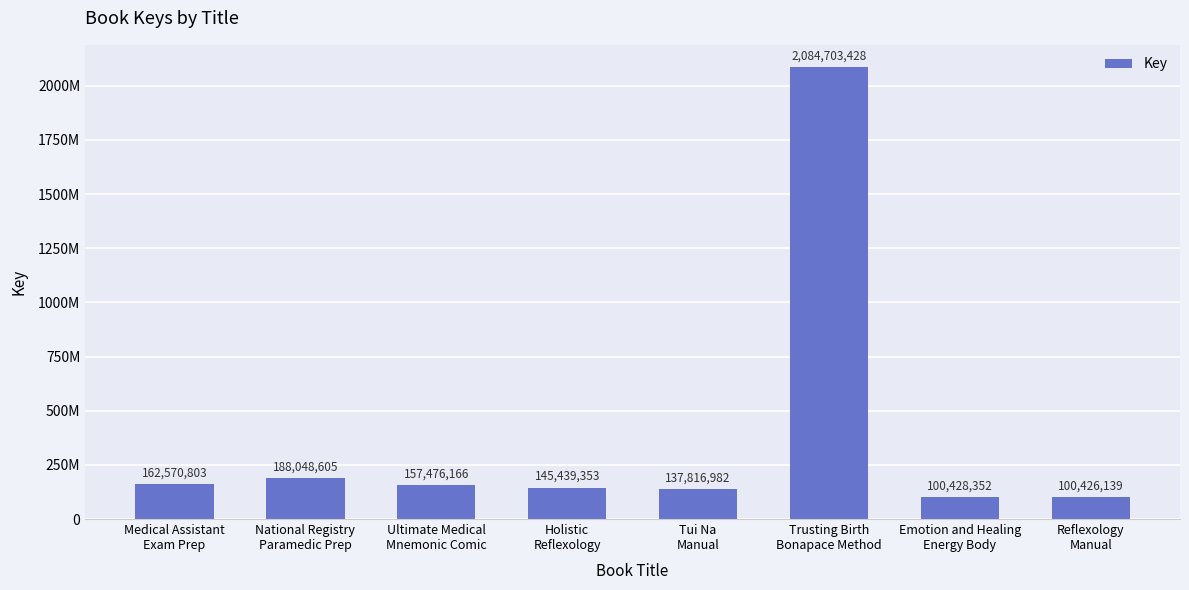

Is it true that the value at Emotion and Healing
Energy Body is 100428352?

True